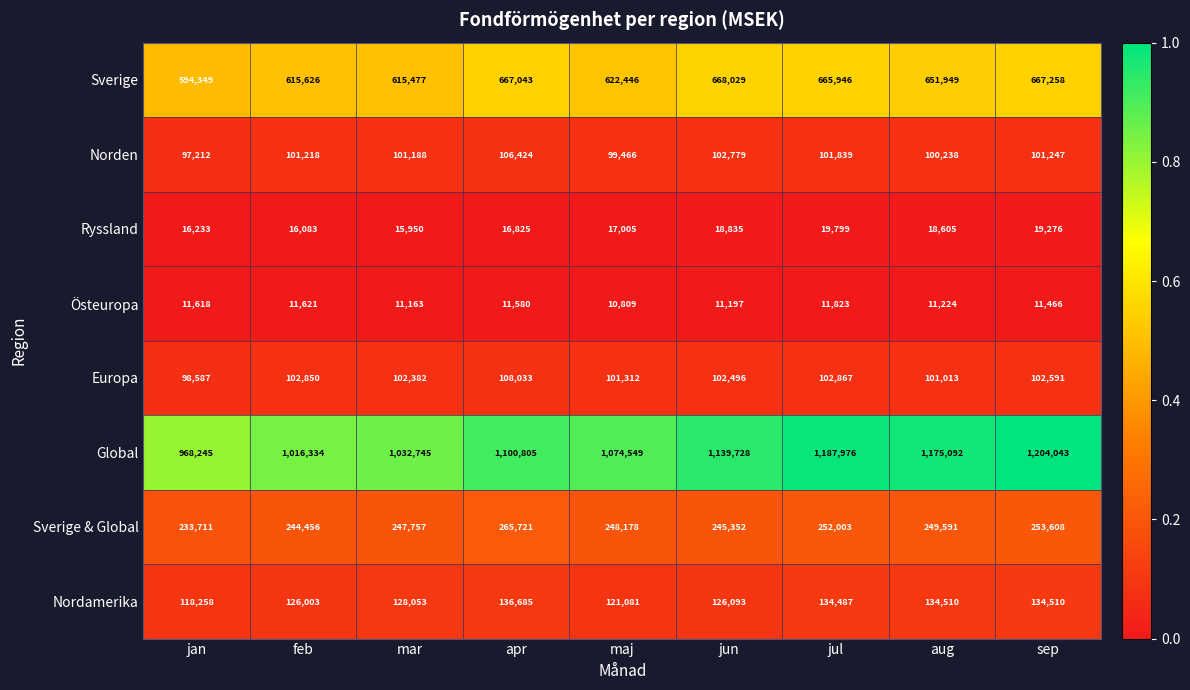

At which category does the chart reach its peak across all series?

sep